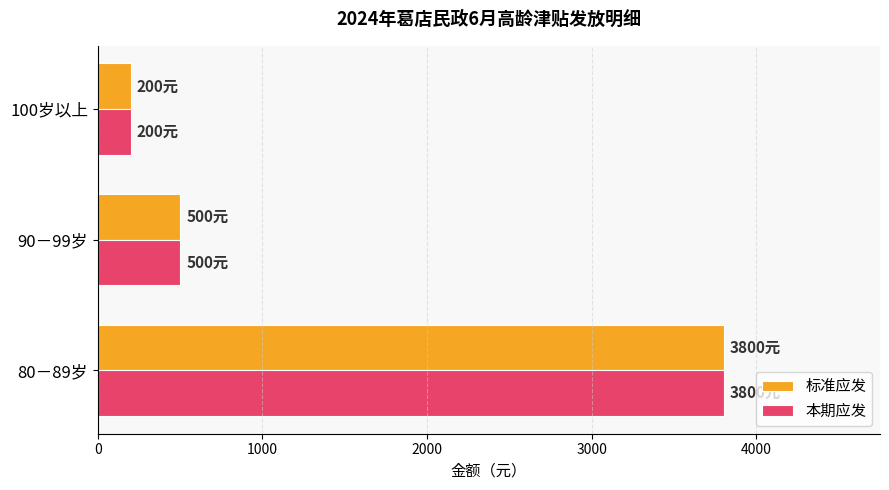

What is the sum of all 本期应发 values?

4500